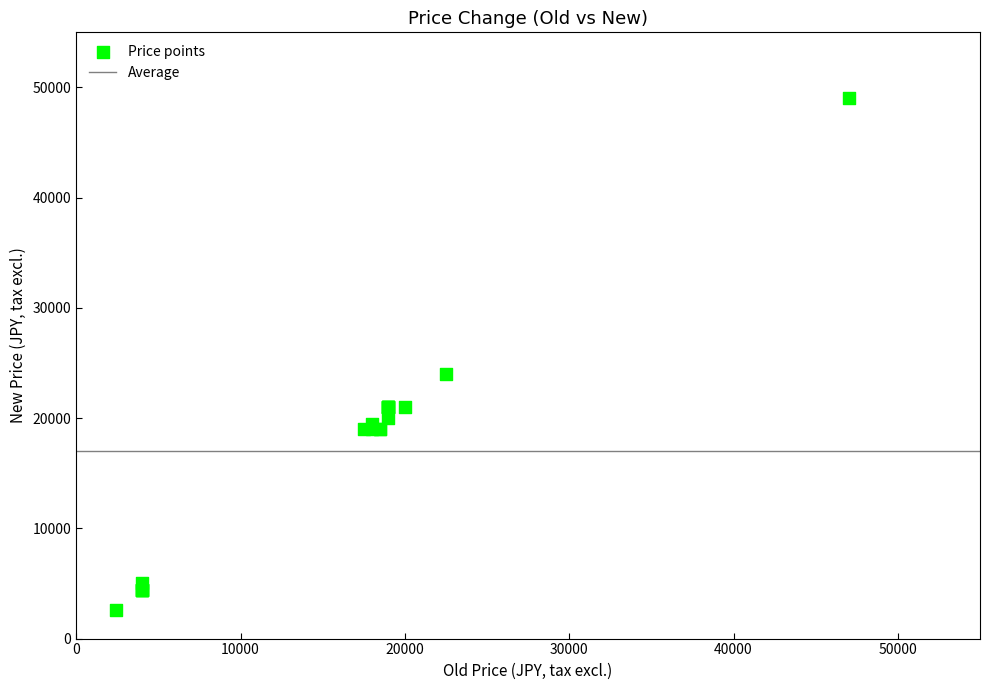

What Y value in the scatter plot is closest to 25800?

24000